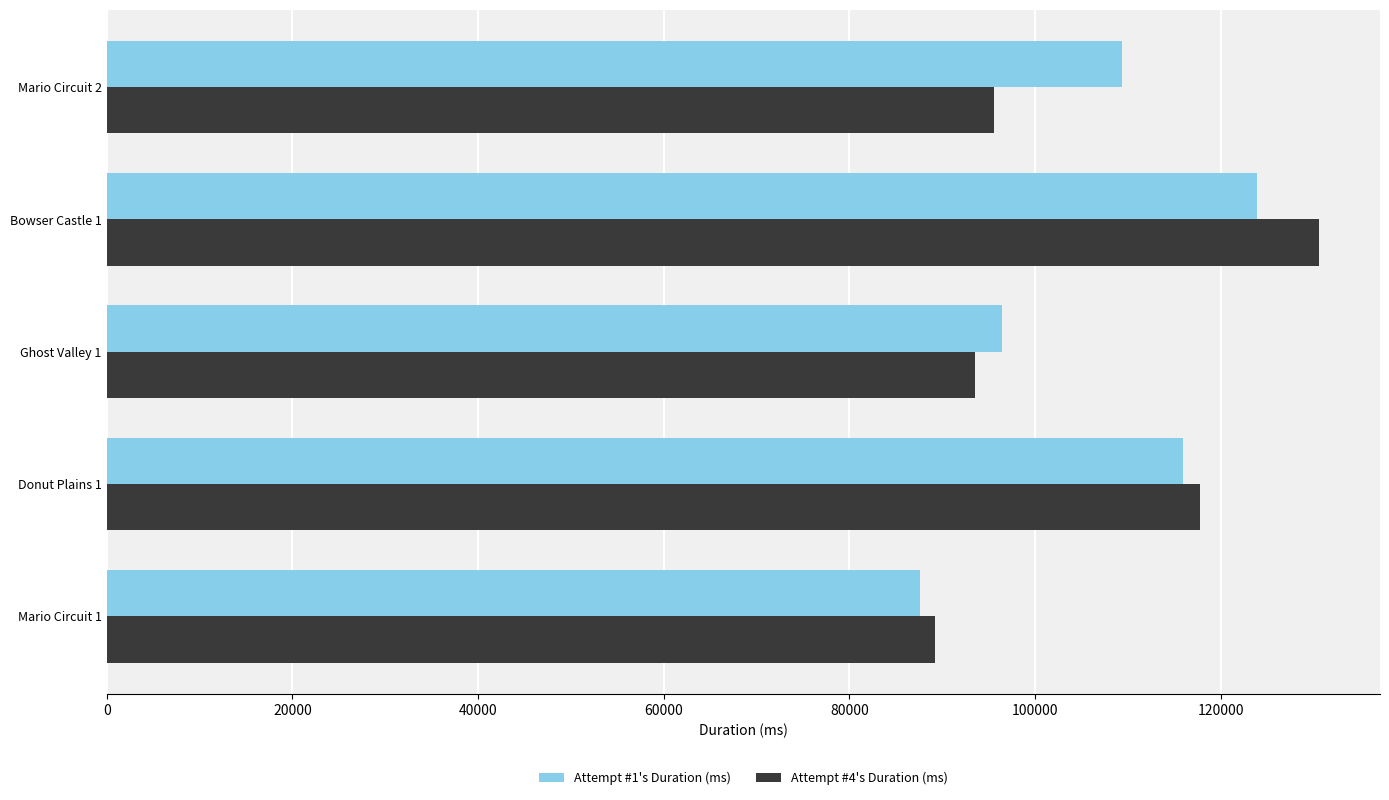

Read the Attempt #1's Duration (ms) value at Mario Circuit 2, to the nearest 100.

109300